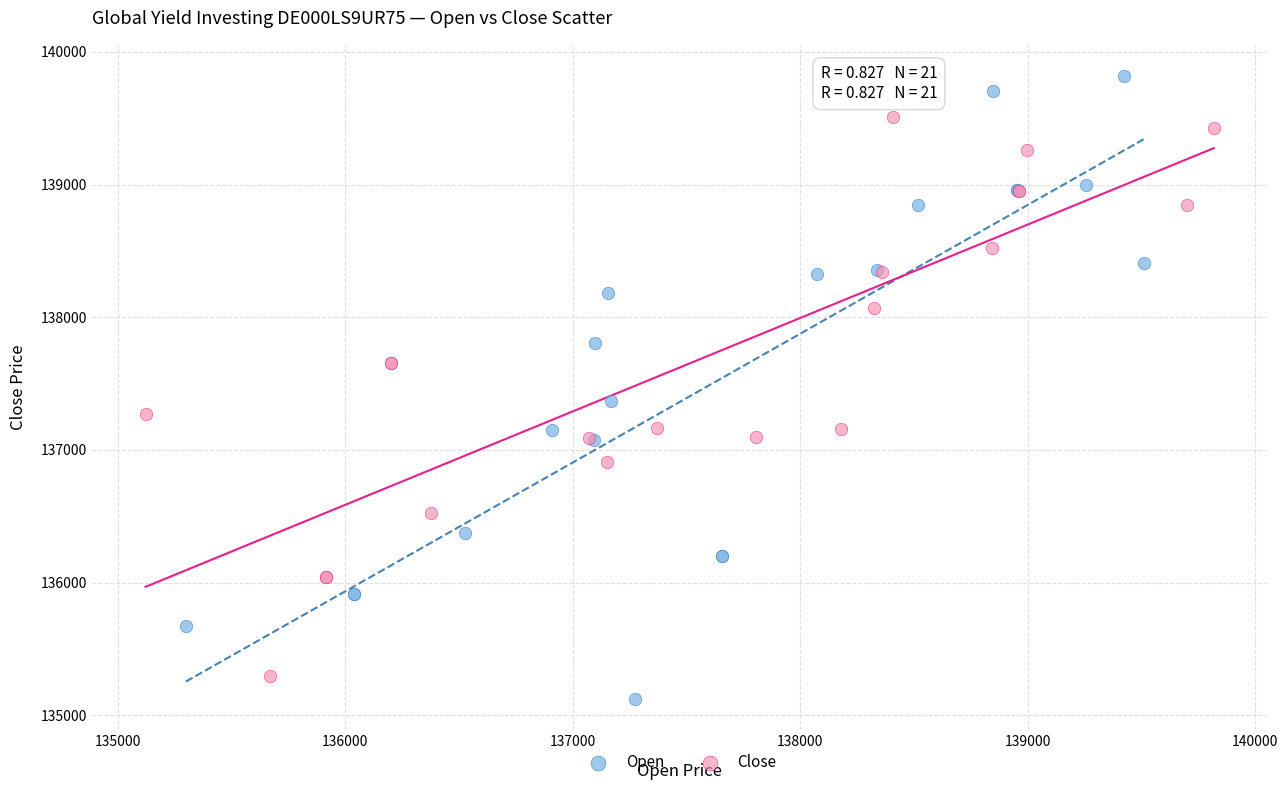

Which series has the largest Y range (max minus min)?

Open